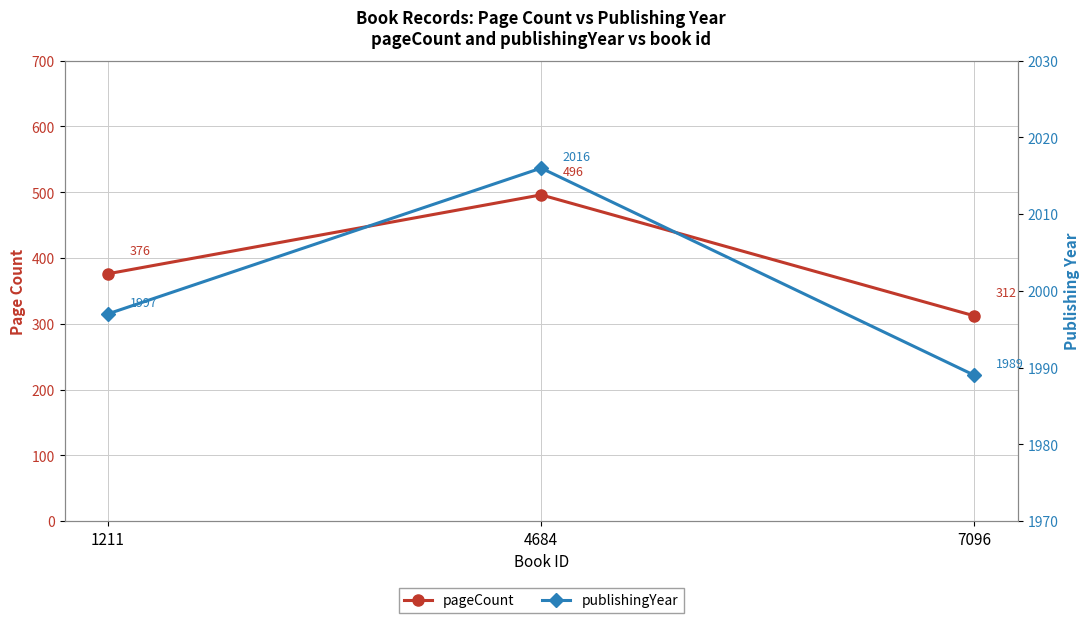

What is the value of the pageCount point at the 1st from the left?

376